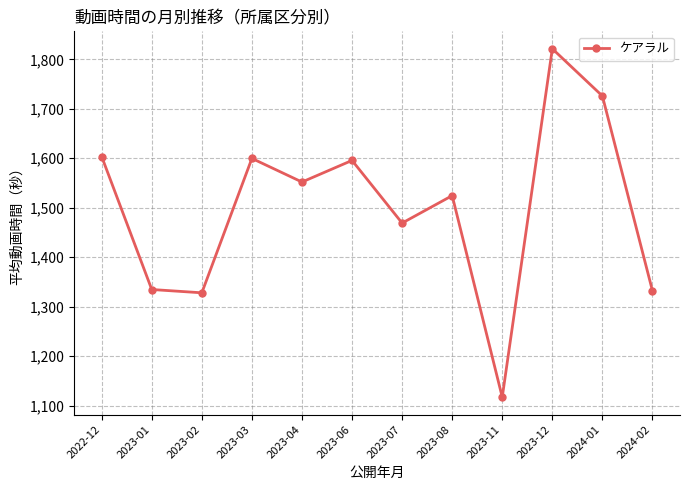

What is the difference between the second highest and second lowest values?

398.0